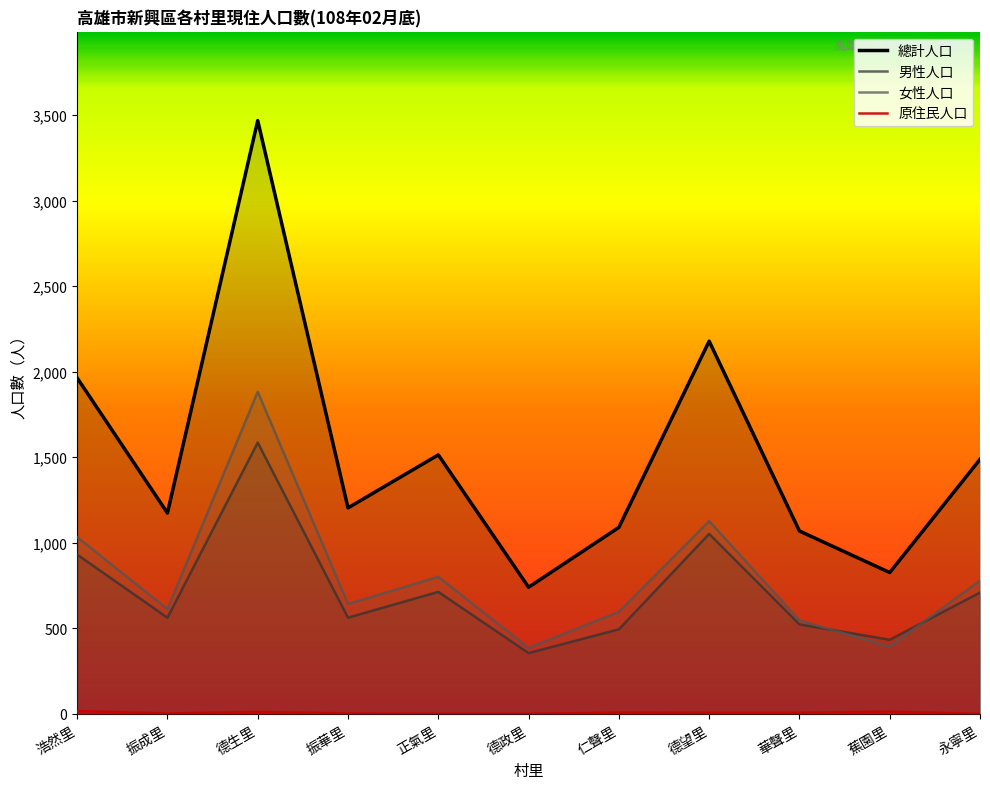

At 振成里, list the series in order from largest to smallest.

總計人口, 女性人口, 男性人口, 原住民人口